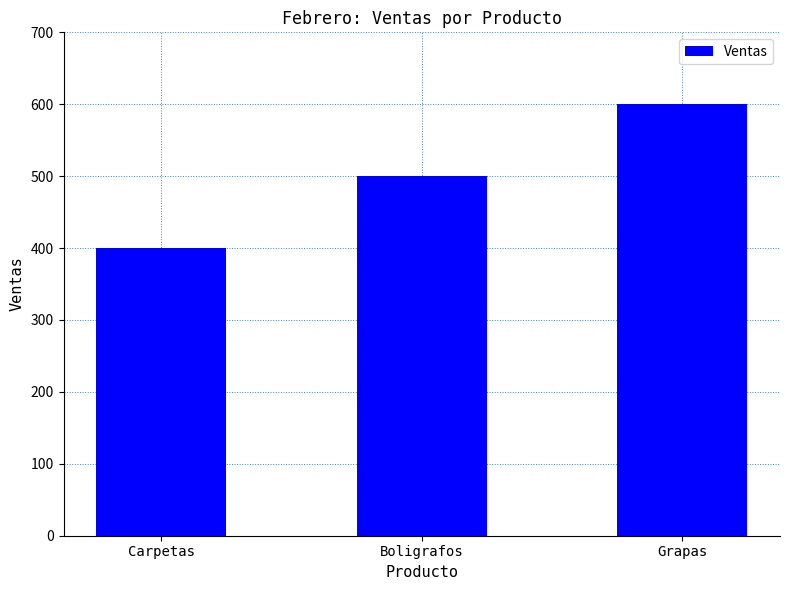

The chart shows a value of 400 at Carpetas. True or false?

True